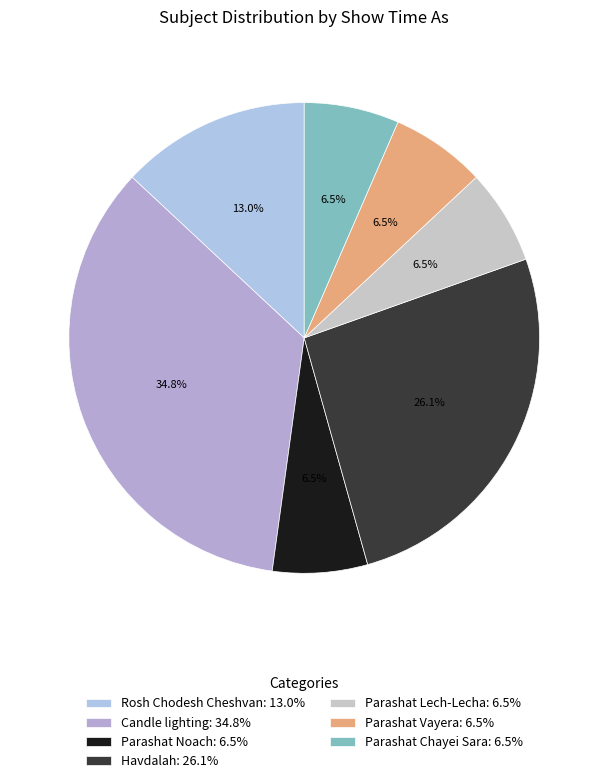

What is the change in value from Candle lighting to Parashat Noach?

-13